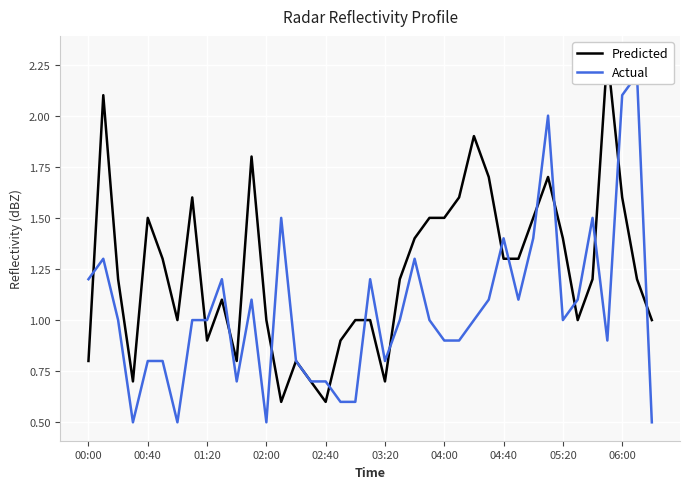

Which series ends up on top after the final intersection of Actual and Predicted?

Predicted